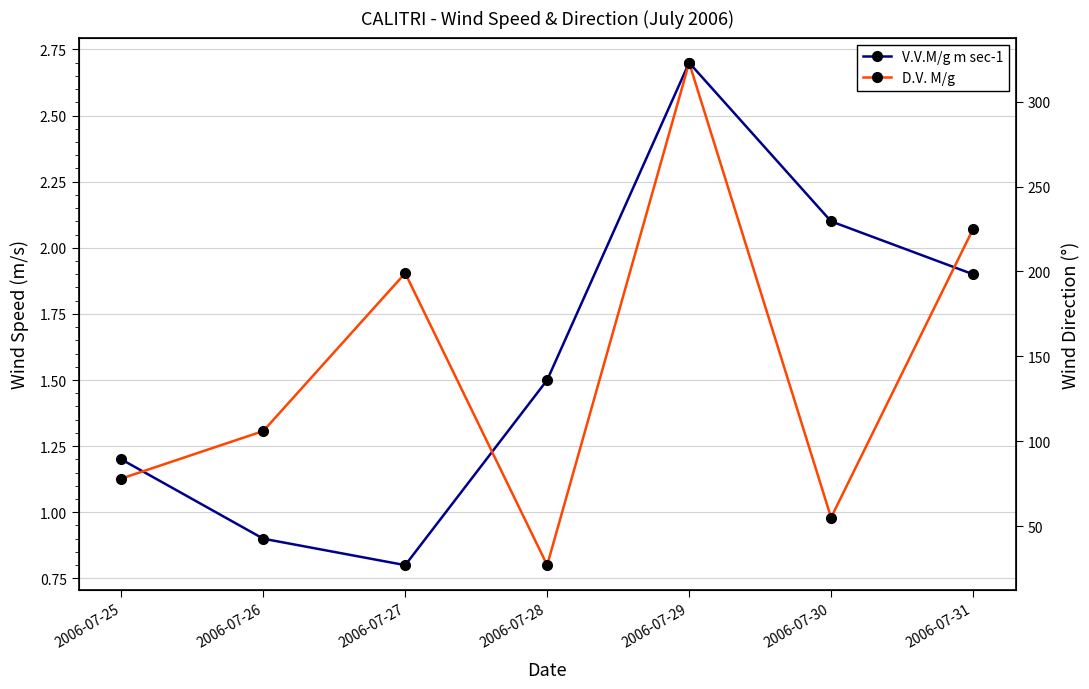

Rank the series at 2006-07-29 from highest to lowest value.

D.V. M/g, V.V.M/g m sec-1